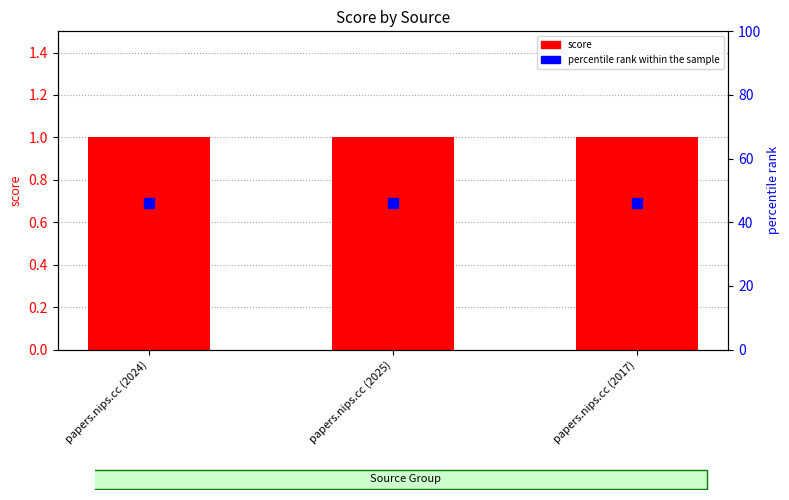

Which series reaches the minimum Y coordinate?

score